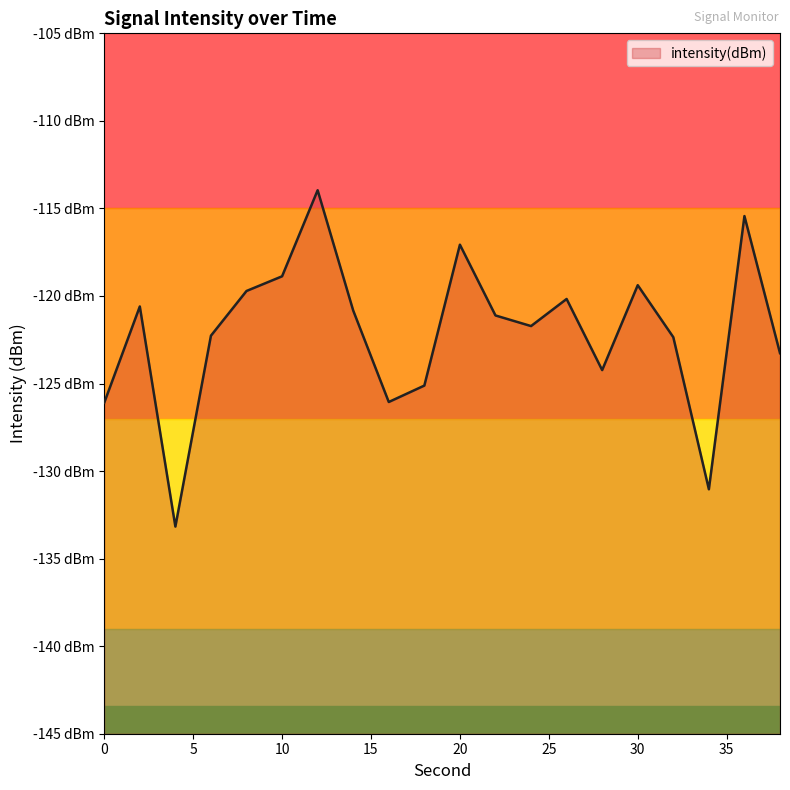

Does the chart have visible grid lines?

No